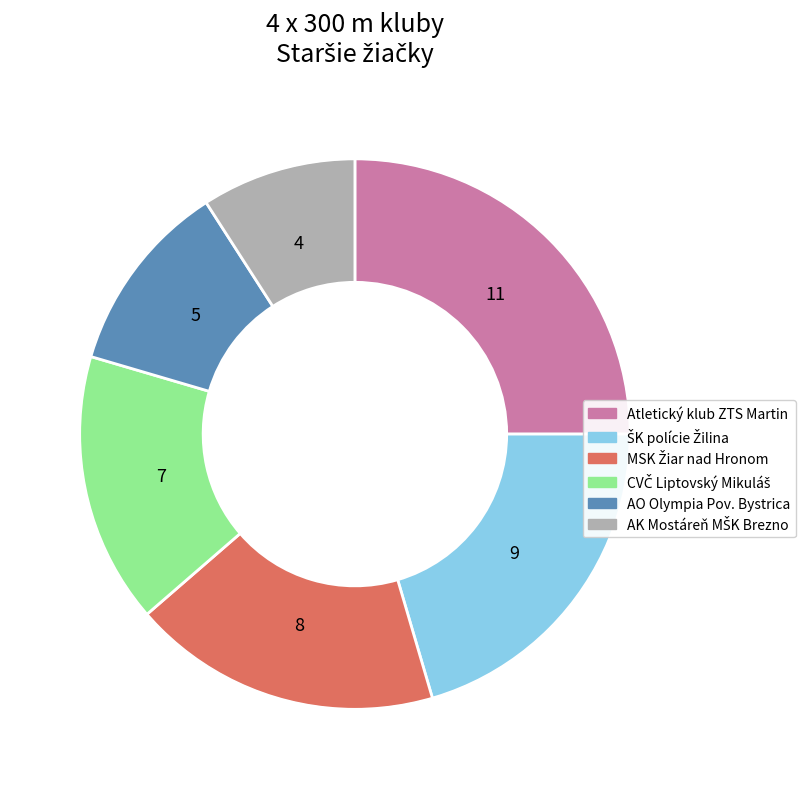

Does any single category account for the majority?

No